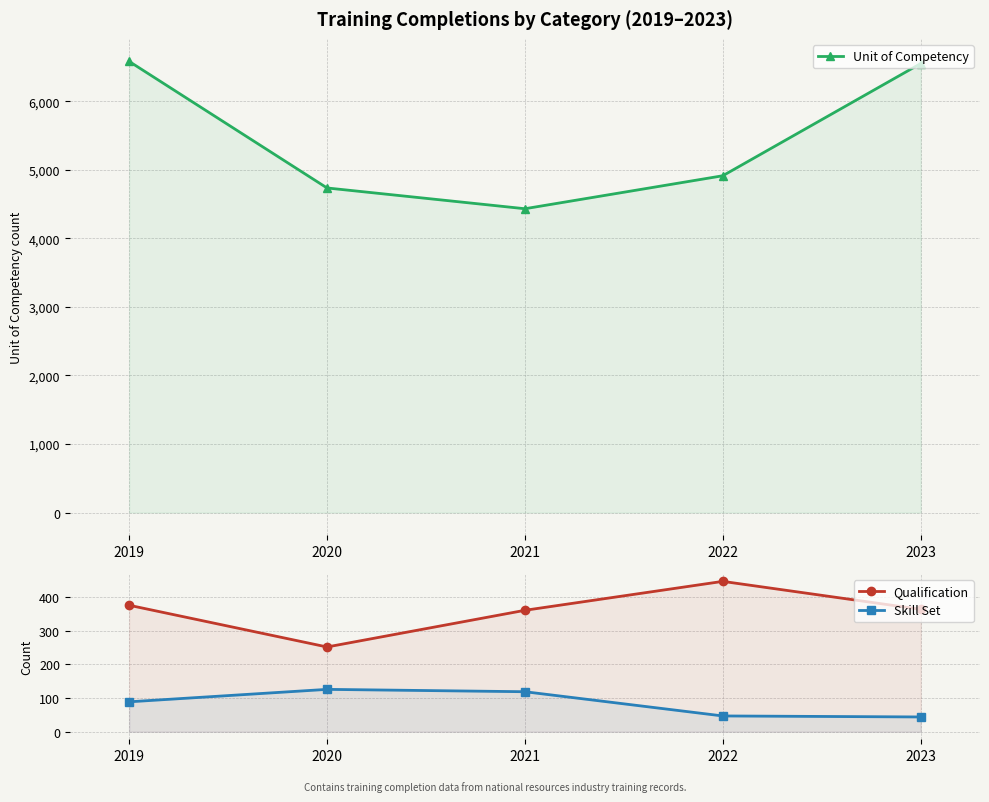

What is the highest value of the Unit of Competency series?

6581